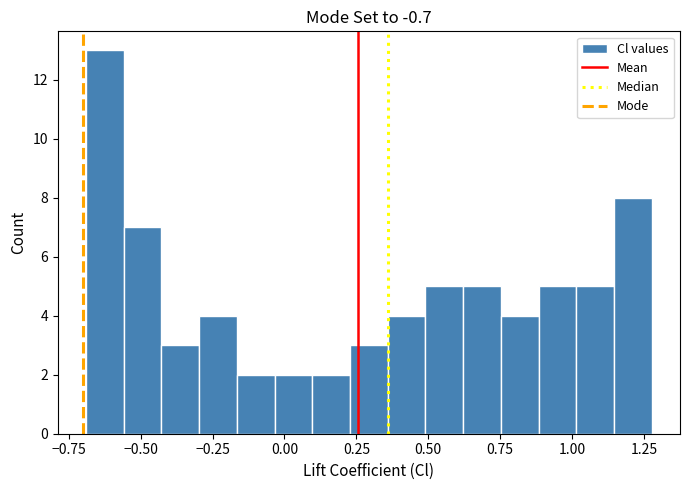

Around what value on the x-axis is the tallest bar? Give the approximate position of its centre, as read against the axis.

-0.60